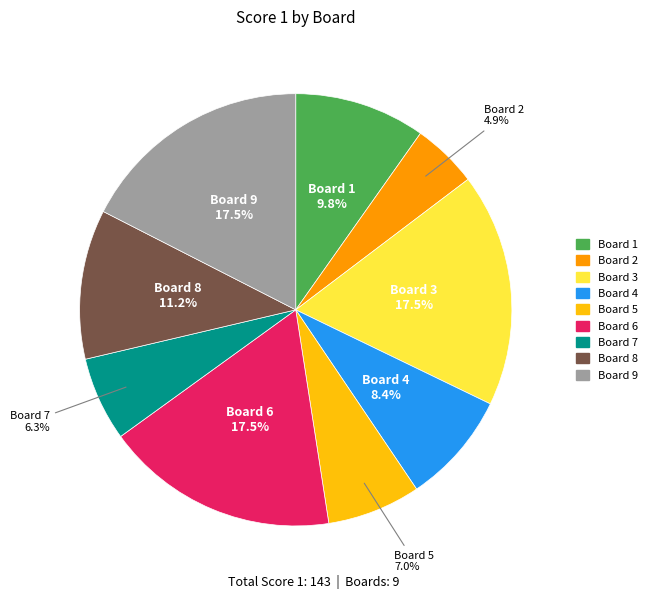

What is the smallest slice in the pie chart?

Board 2